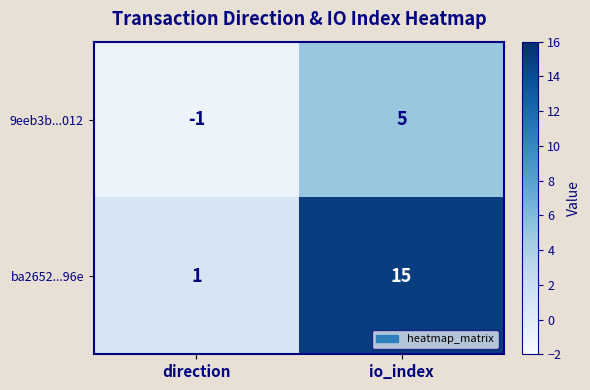

What is the spread (max minus min) of values at direction?

2